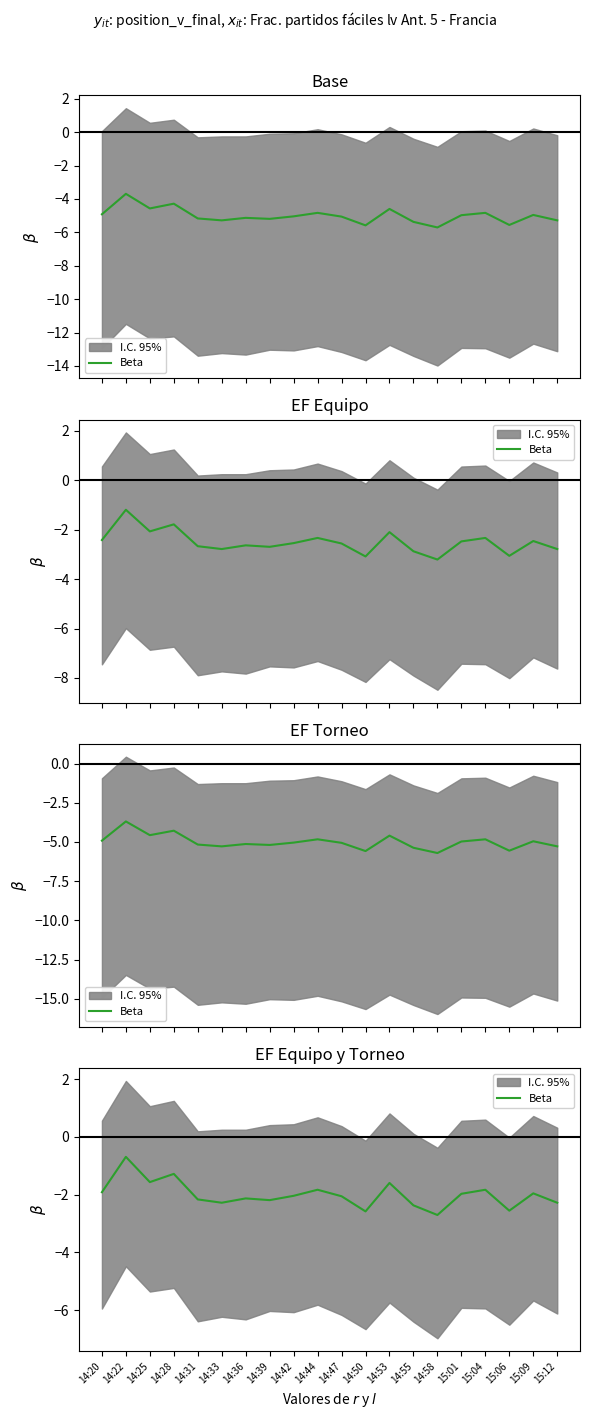

List the labels in order of value, largest first.

14:22, 14:28, 14:25, 14:53, 14:44, 15:04, 14:20, 15:09, 15:01, 14:42, 14:47, 14:36, 14:31, 14:39, 14:33, 15:12, 14:55, 15:06, 14:50, 14:58